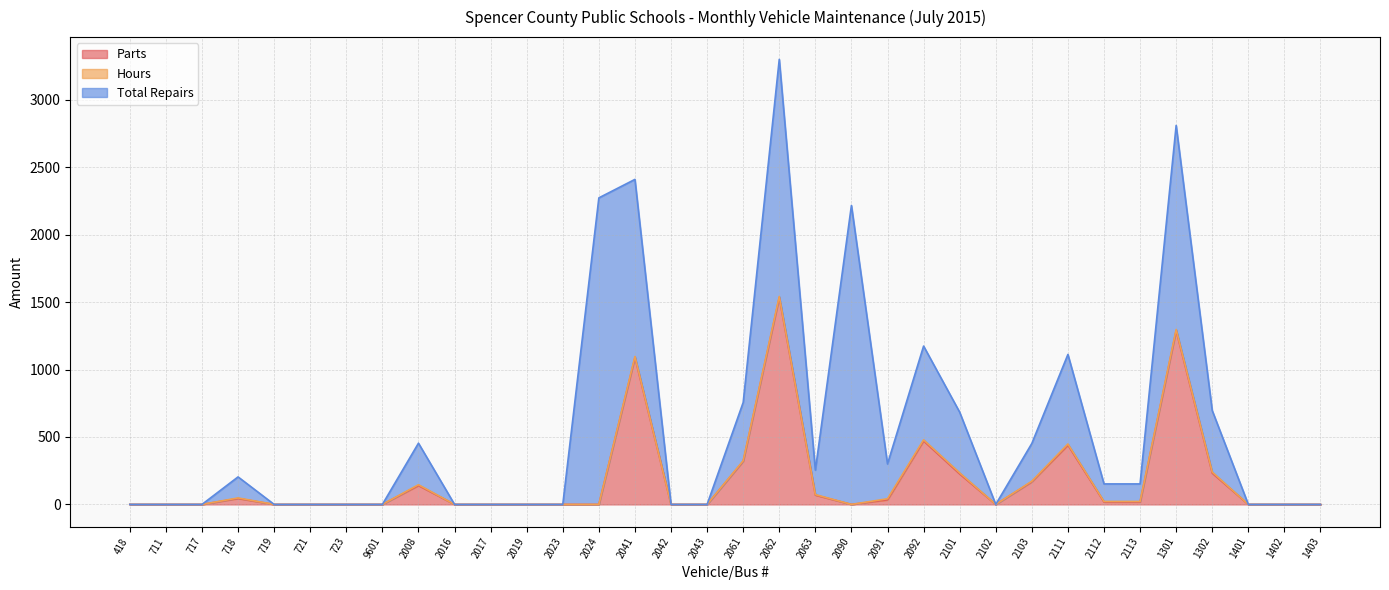

Which series has the widest spread of values?

Total Repairs